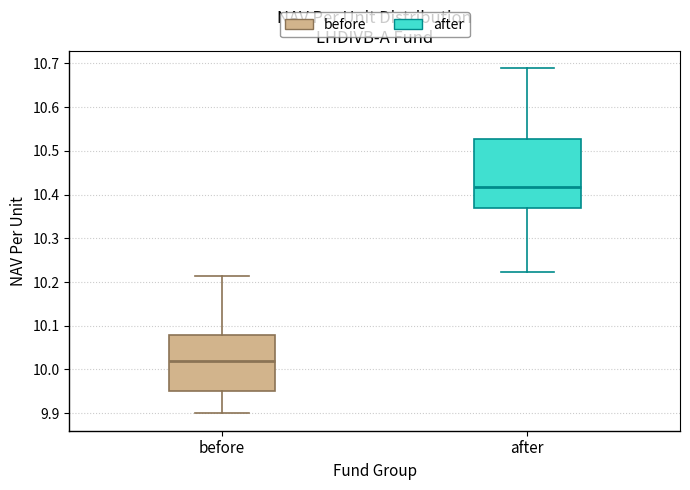

Where does the upper whisker of the box for after end on the y-axis? The values are not printed on the chart, so give them approximately, as read against the axis.

10.69